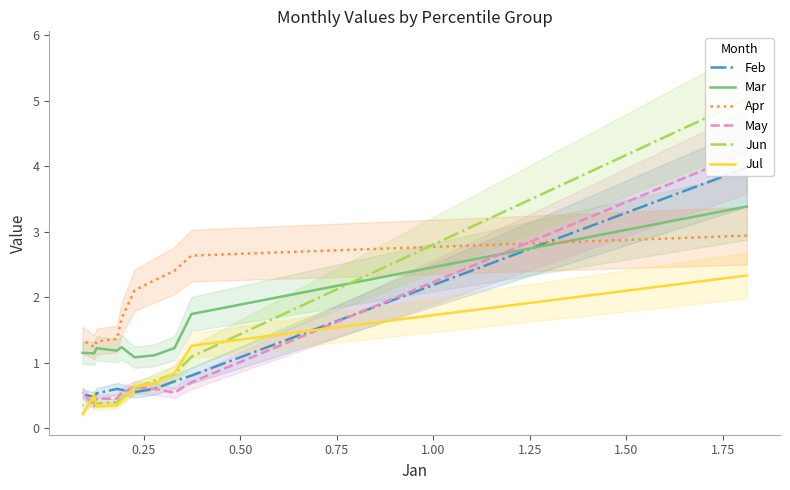

In May, how many points are lower than both neighbors (excluding endpoints)?

2